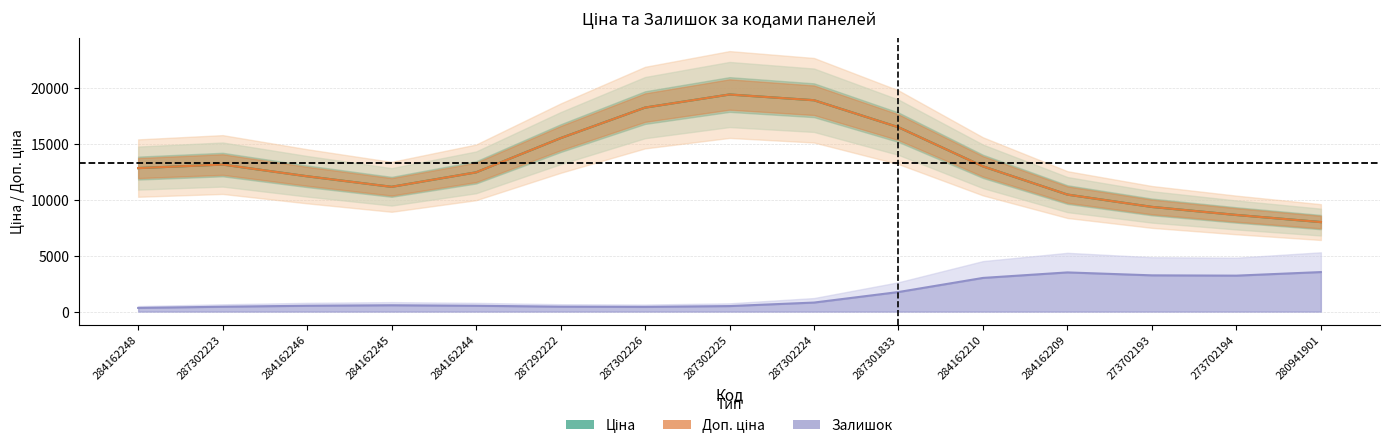

What are all the series names shown in the legend?

Ціна, Доп. ціна, Залишок